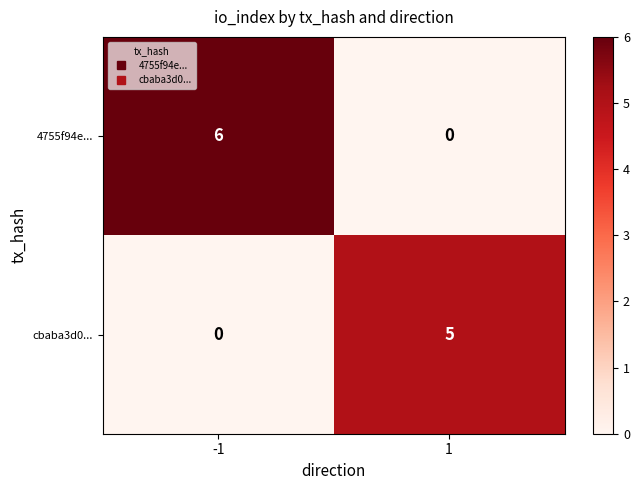

Is it true that cbaba3d0... equals 3 at 1?

False